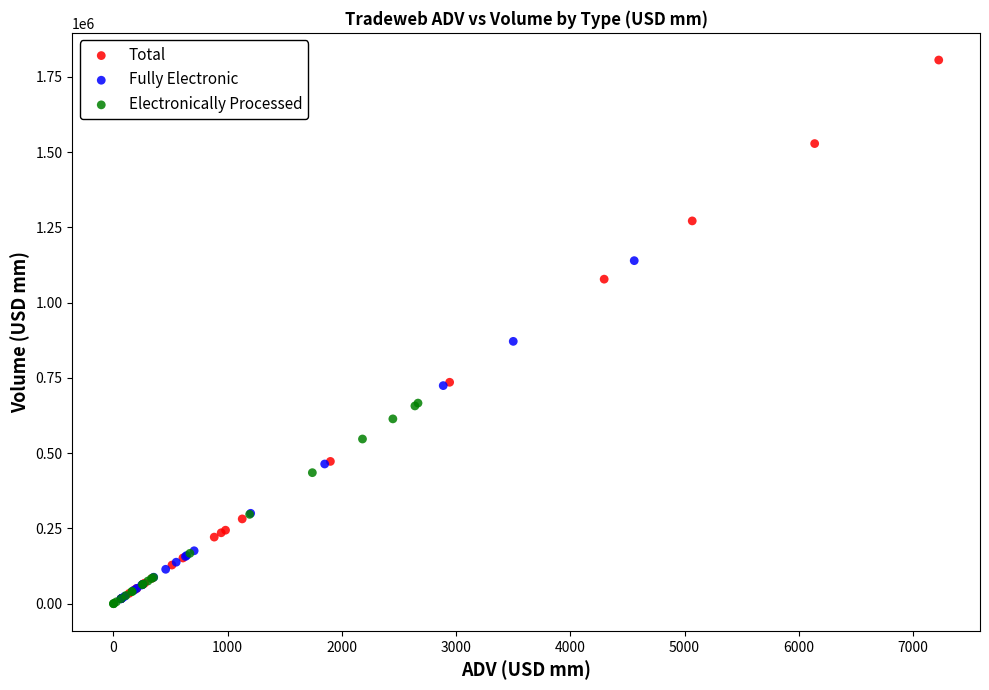

Which series contains the highest Y value?

Total